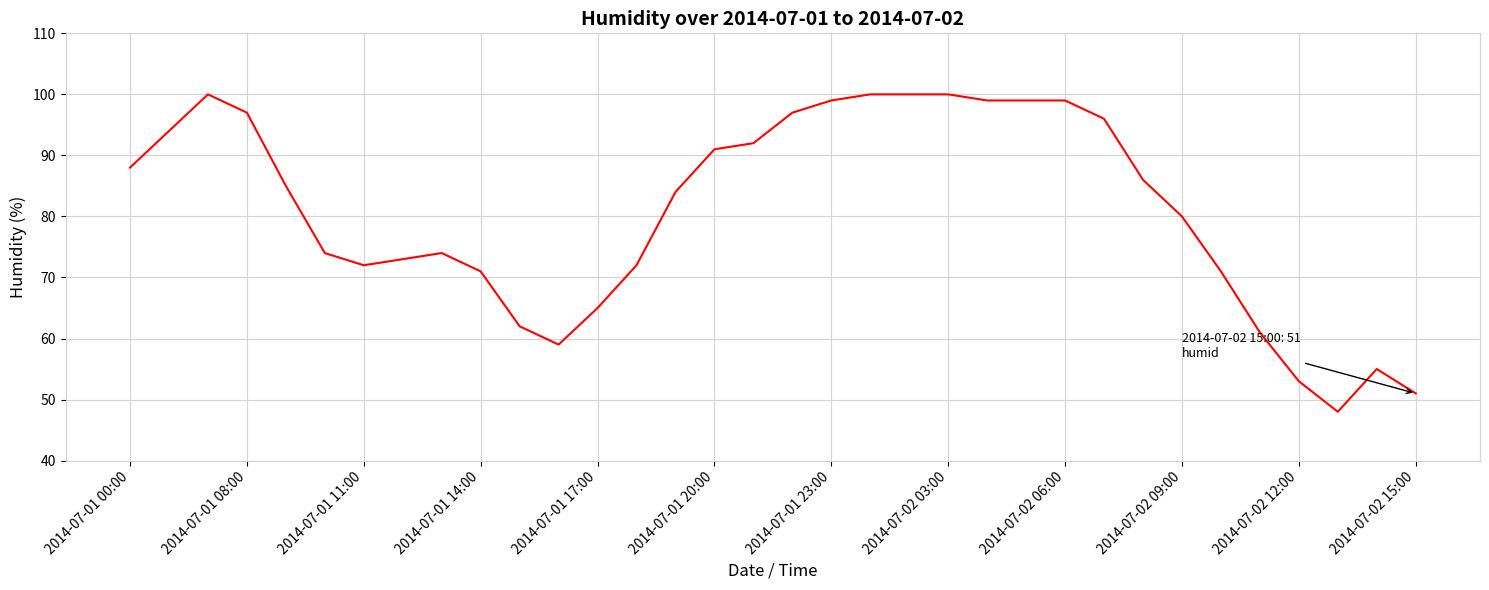

What is the difference between the maximum and minimum values?

52